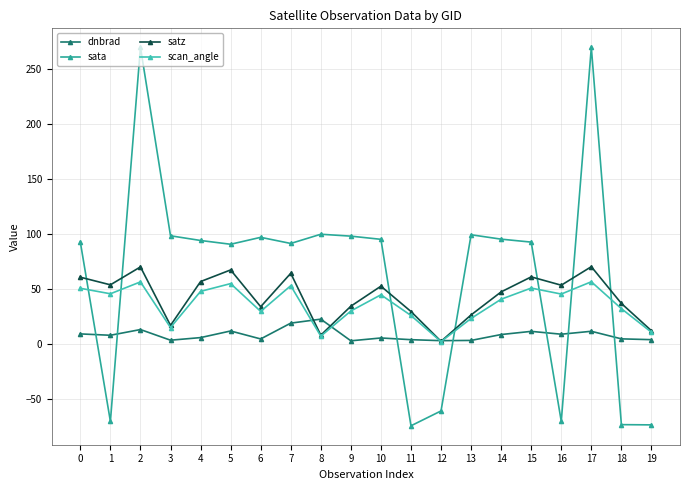

Is the value of satz at 13 greater than the value of dnbrad at 10?

Yes